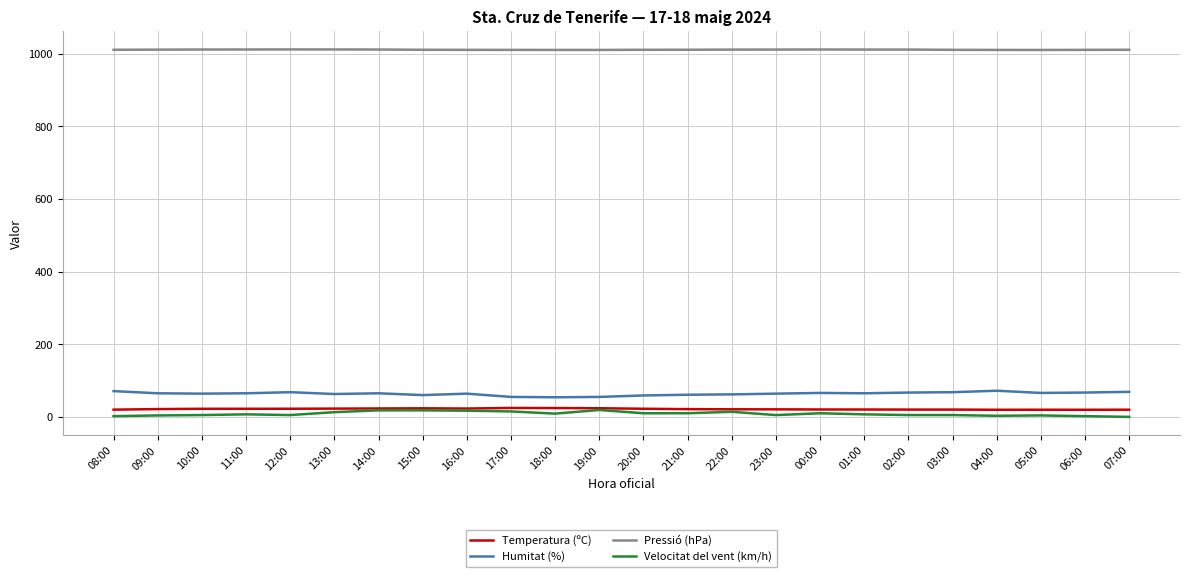

Is it true that Pressió (hPa) equals 414.7 at 12:00?

False